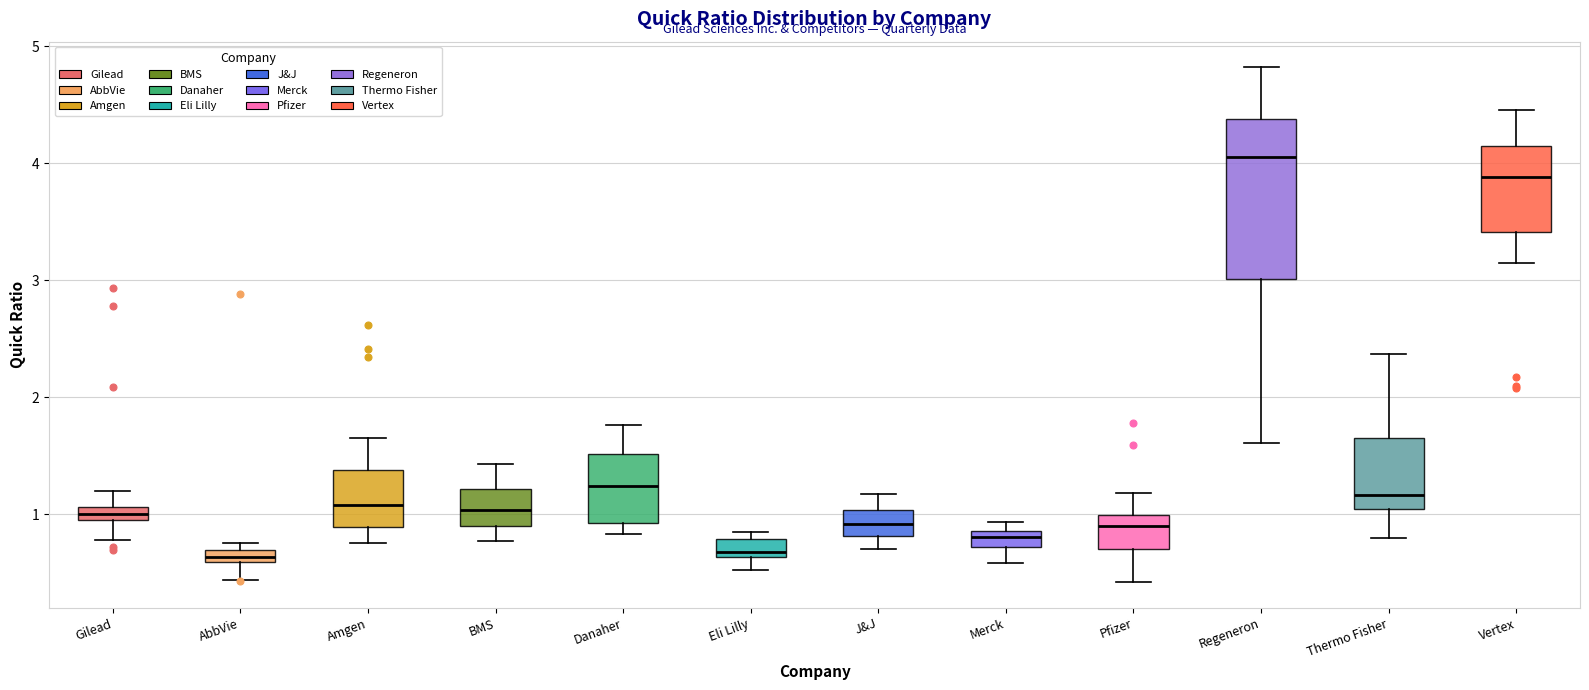

Where is the lower edge of the box for AbbVie on the y-axis? The values are not printed on the chart, so give them approximately, as read against the axis.

0.6